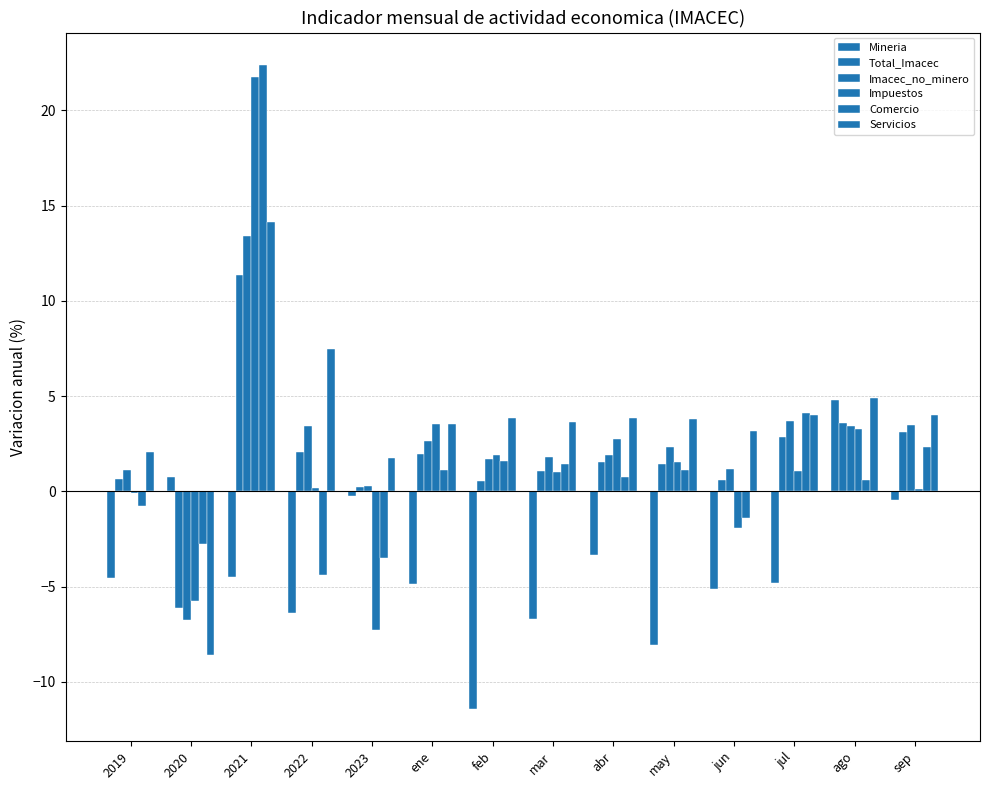

Which has a higher value, jun or may?

jun